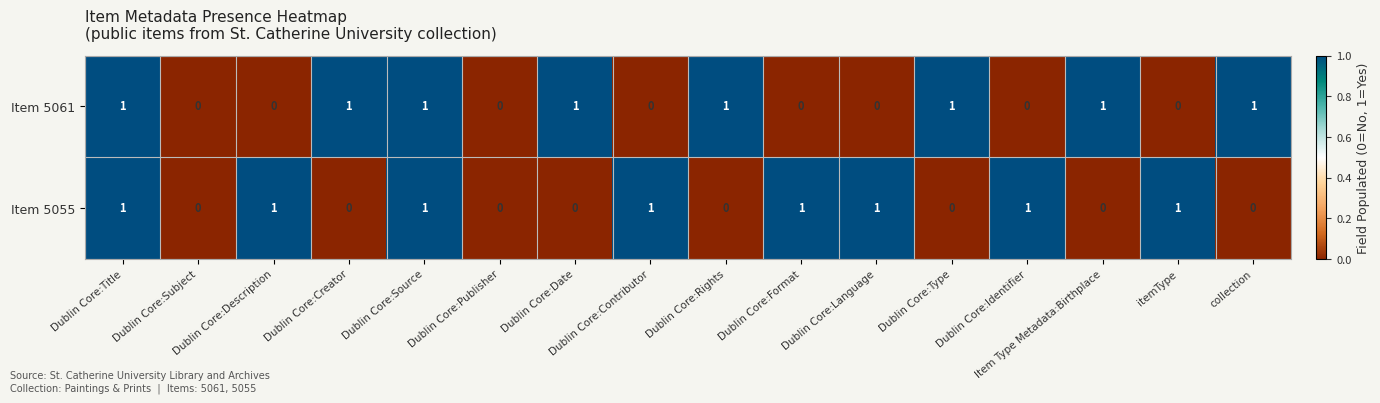

How many Item 5061 values are between 0 and 1?

16